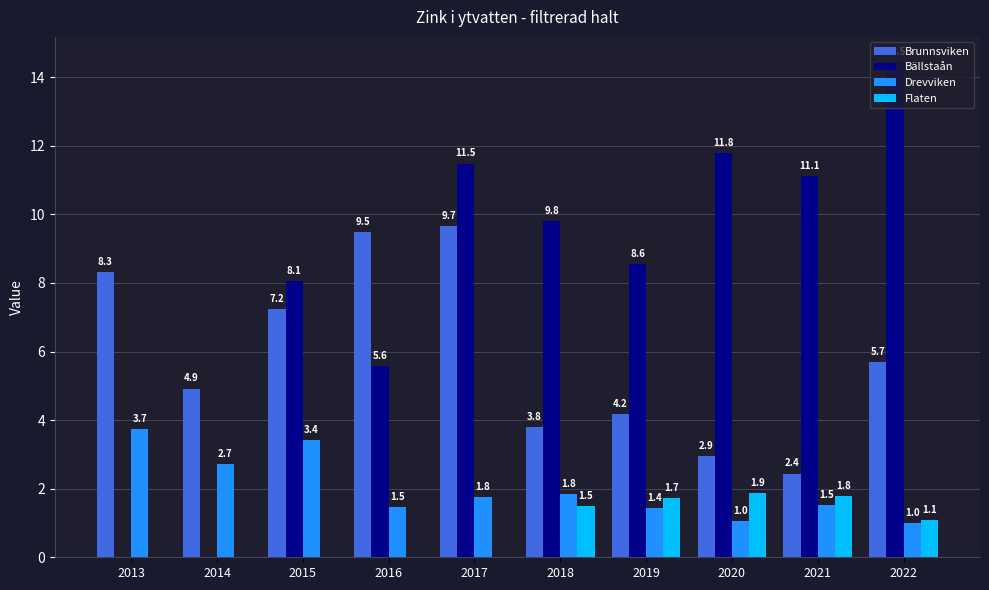

What is the maximum value for Flaten?

1.9